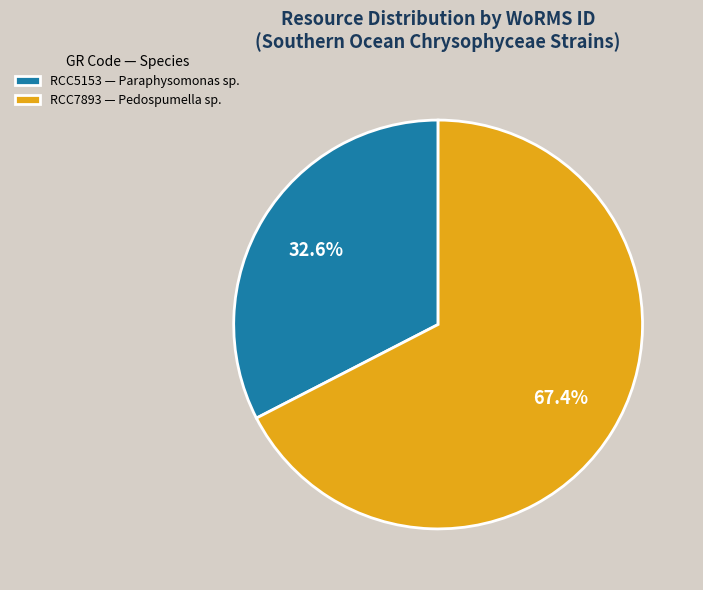

Combined, what portion of the pie is RCC7893 and RCC5153?

100.0%